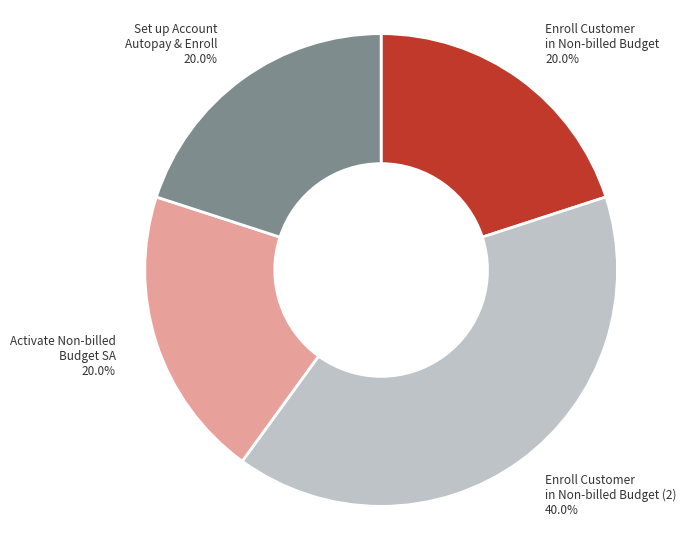

Which category has the biggest portion of the pie?

Enroll Customer in Non-billed Budget (2)